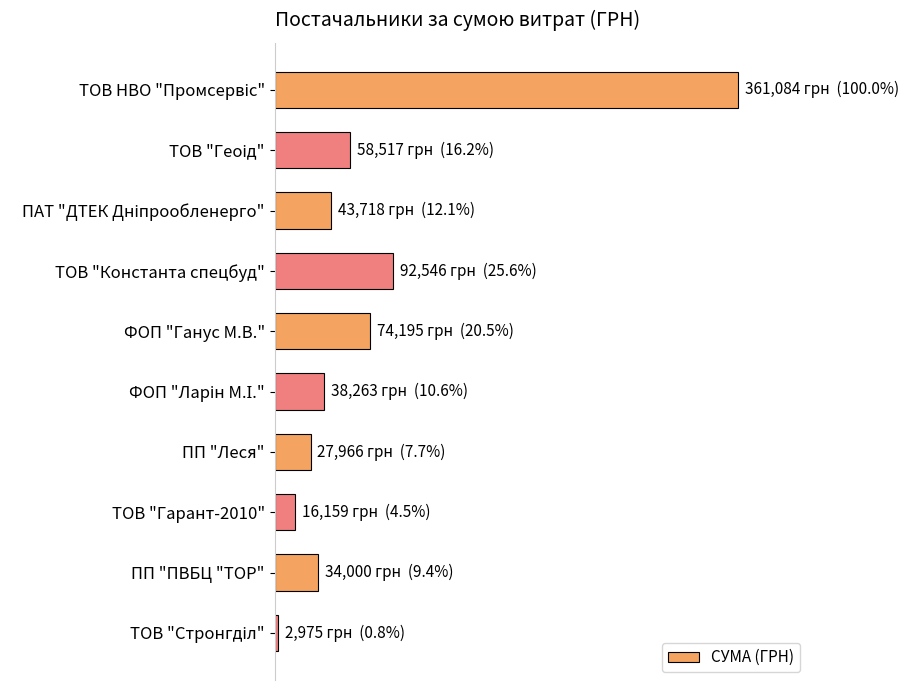

Does the chart contain any negative values?

No